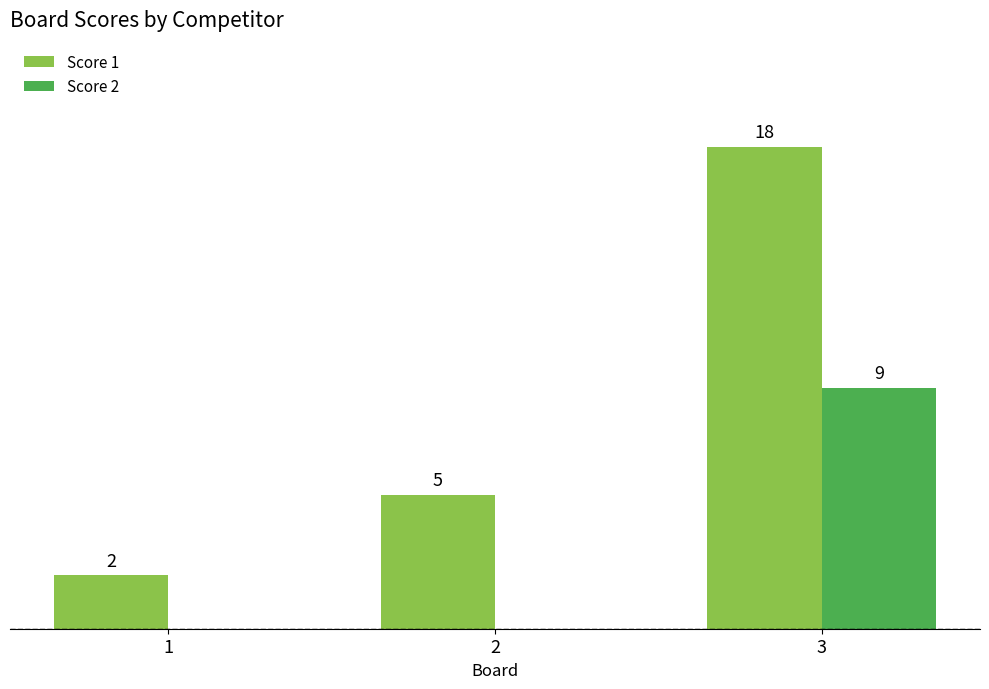

Which series changed the most between 1 and 2?

Score 1